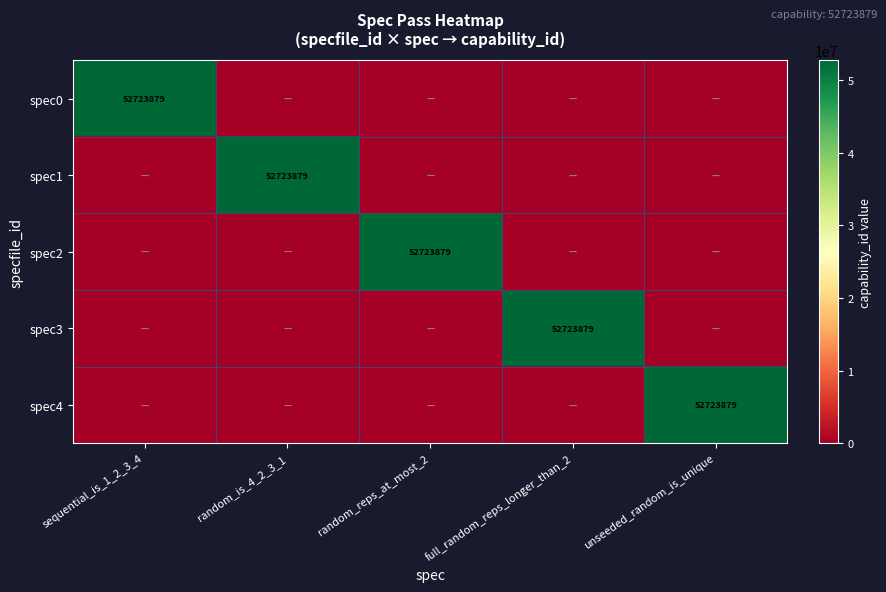

Is it true that spec3 equals 52723879 at full_random_reps_longer_than_2?

True